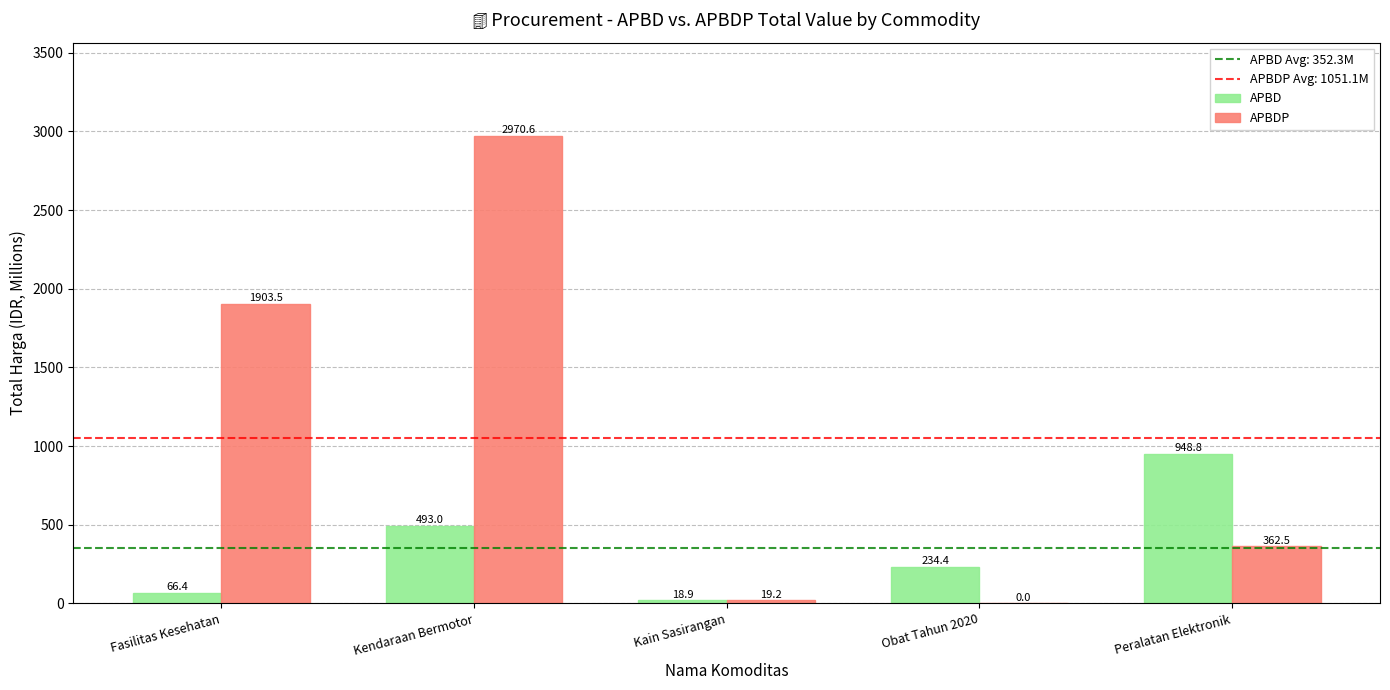

What is the approximate value of APBD at Kendaraan Bermotor?

493.0